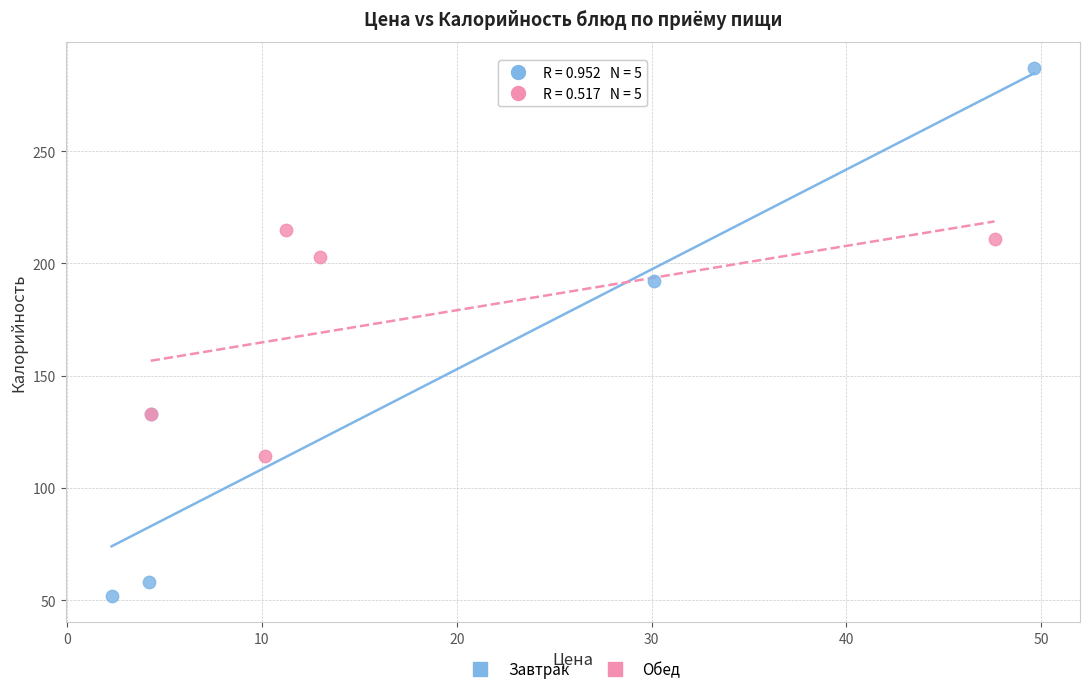

Which series reaches the maximum Y coordinate?

Завтрак